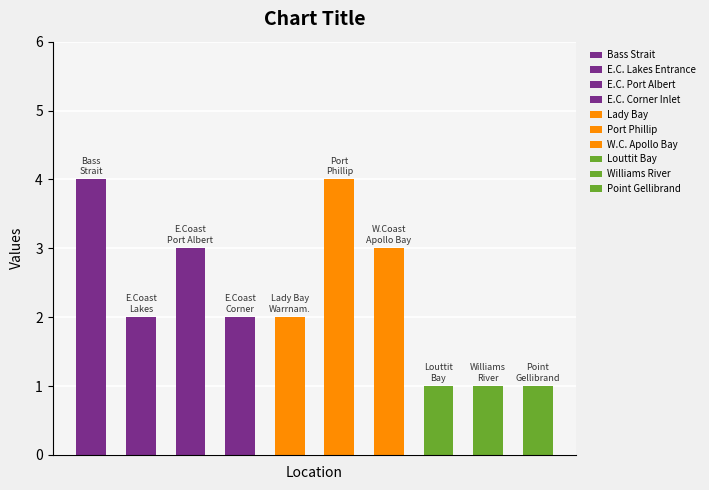

How many bars are there in total?

10